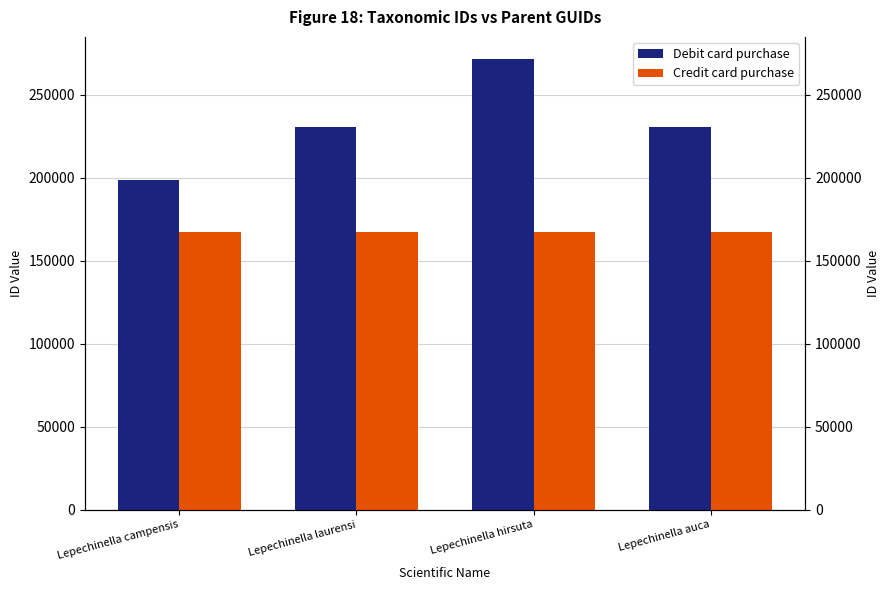

What is the total value across all series at Lepechinella campensis?

365608